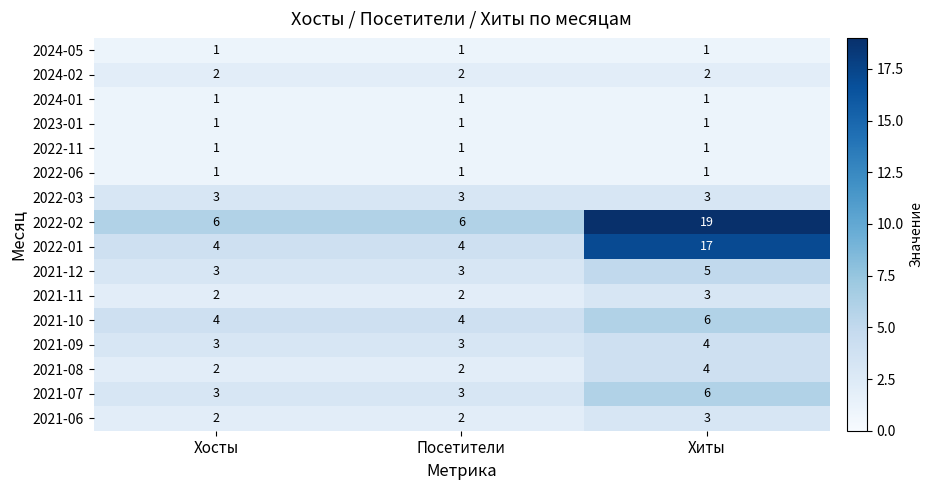

At which label does 2021-07 reach its peak?

Хиты